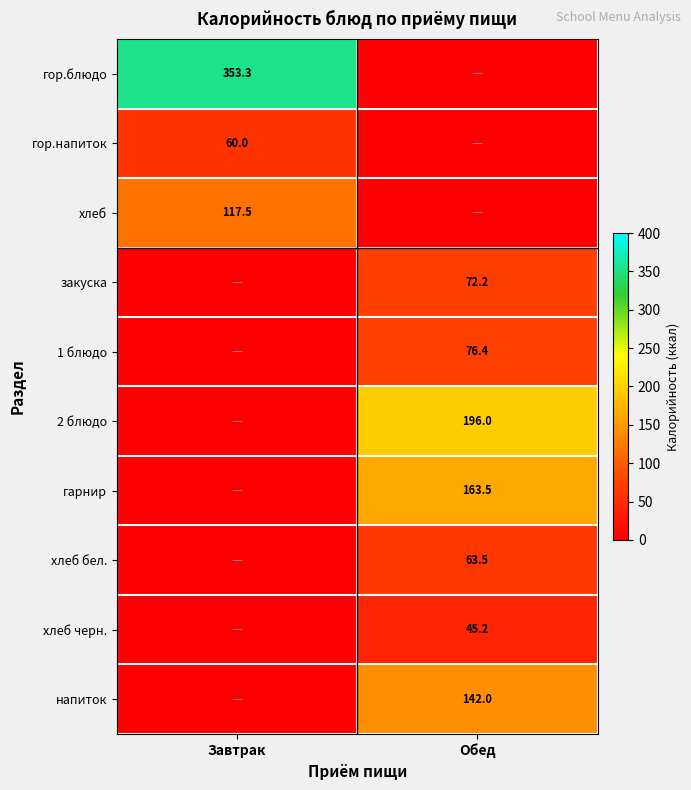

Is it true that закуска equals 72.2 at Обед?

True